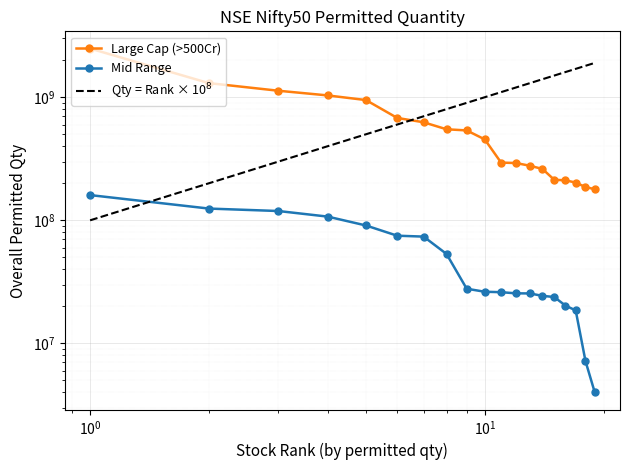

How many data points in Mid Range are above 26290220?

9